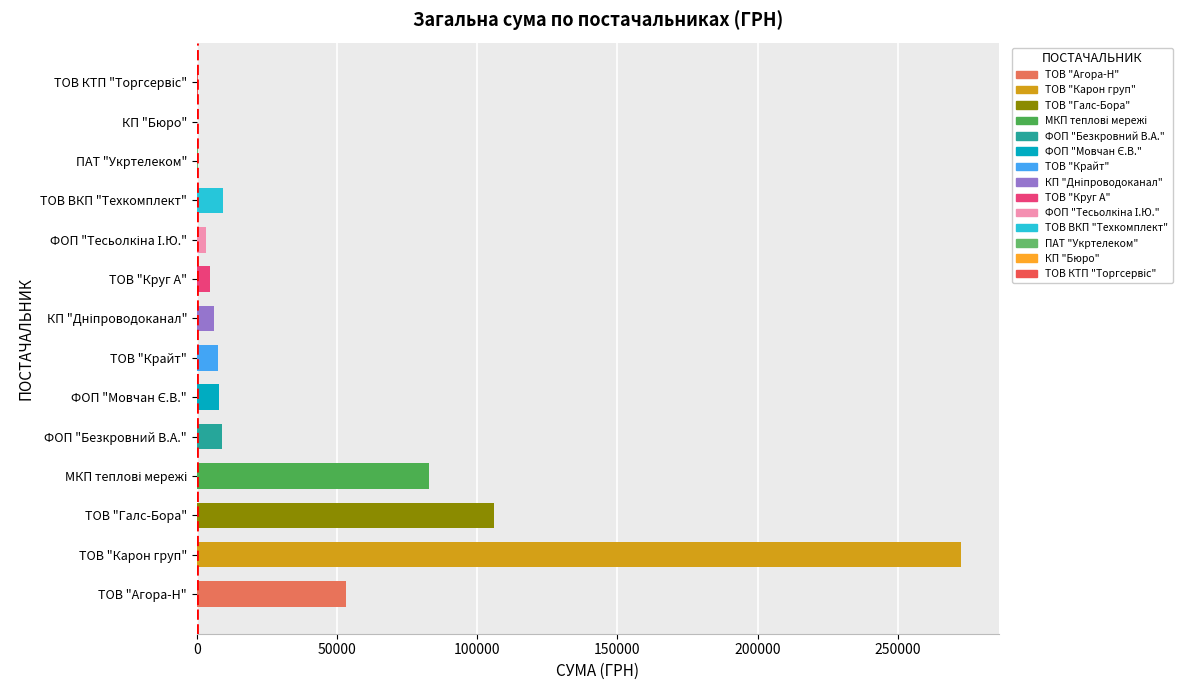

Are the bars horizontal?

Yes